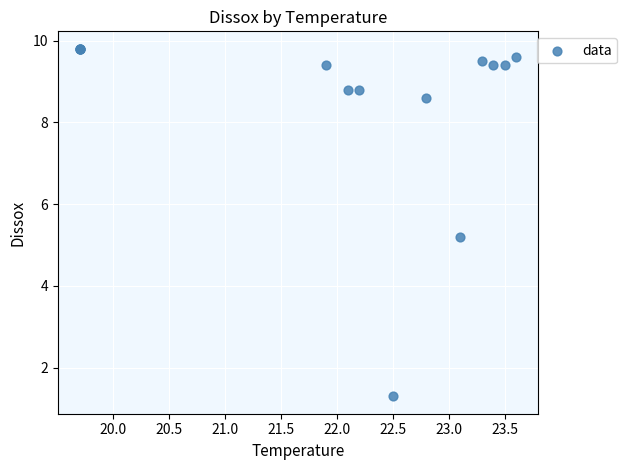

What Y value in the scatter plot is closest to 5?

5.2